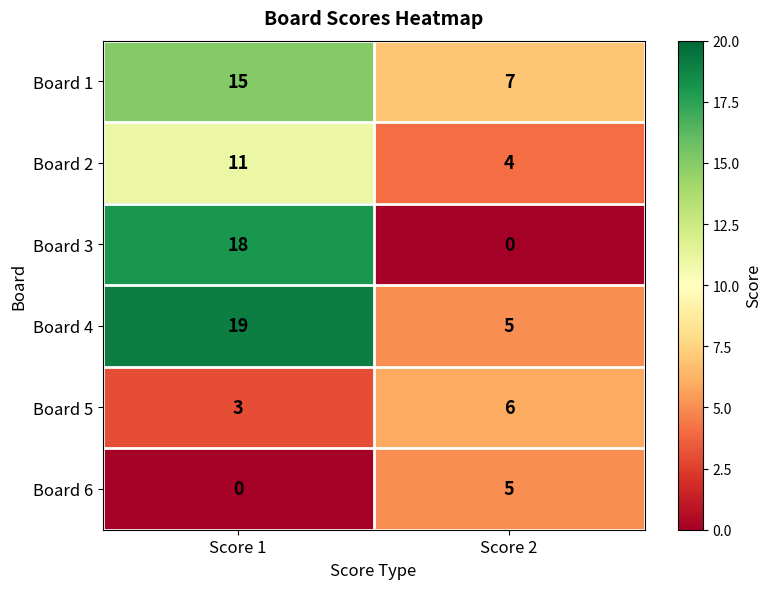

At which label is Board 2 closest to 7?

Score 2